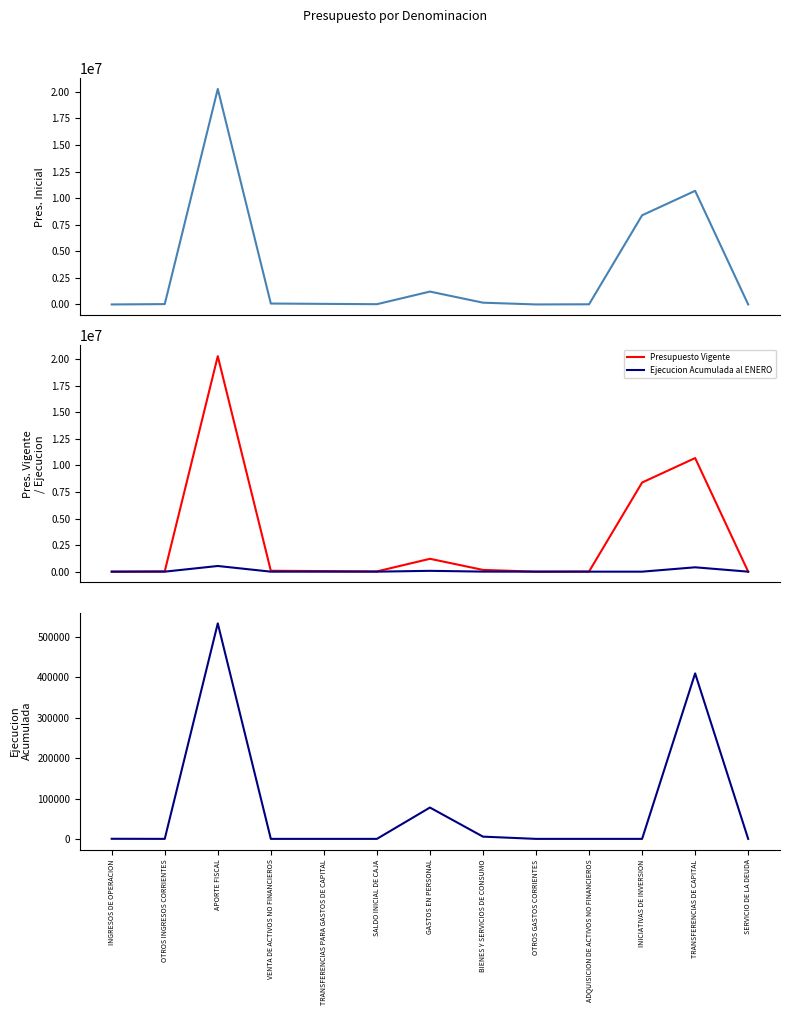

Does the chart display data point markers on the line(s)?

No